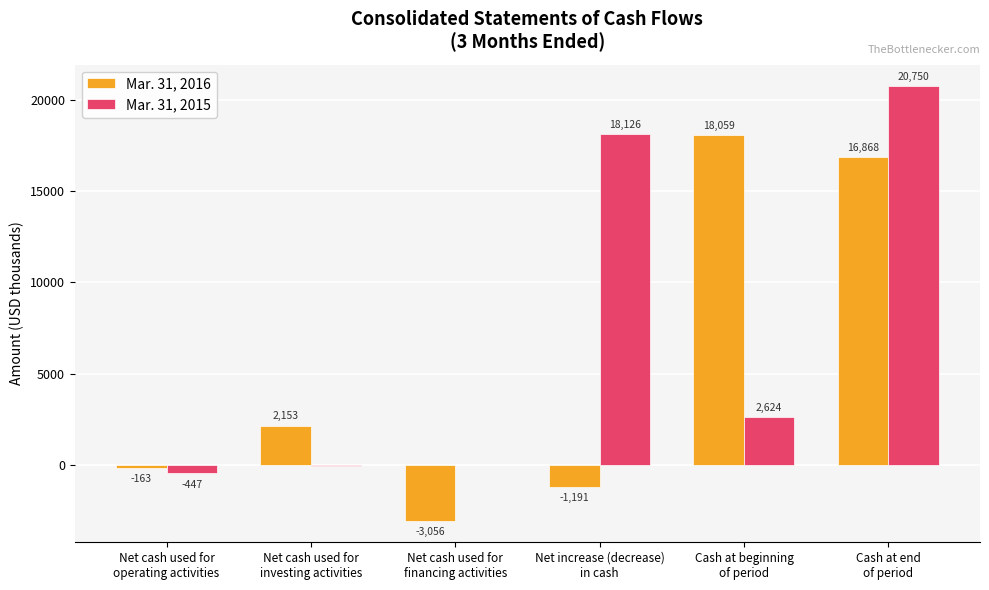

Which series has the largest total across all categories?

Mar. 31, 2015